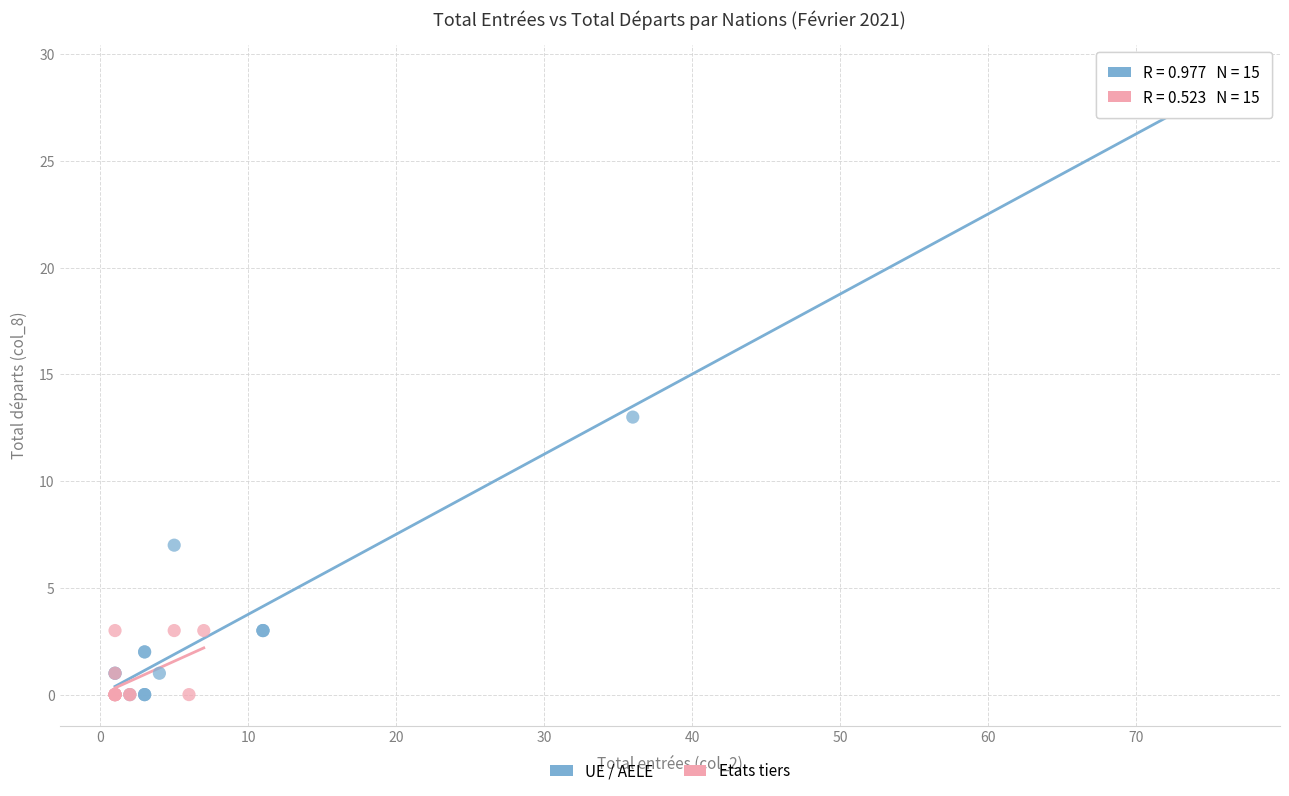

Which series reaches the maximum Y coordinate?

UE / AELE